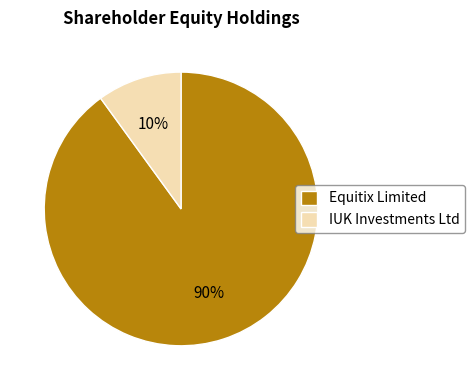

Between IUK Investments Ltd and Equitix Limited, which is larger?

Equitix Limited